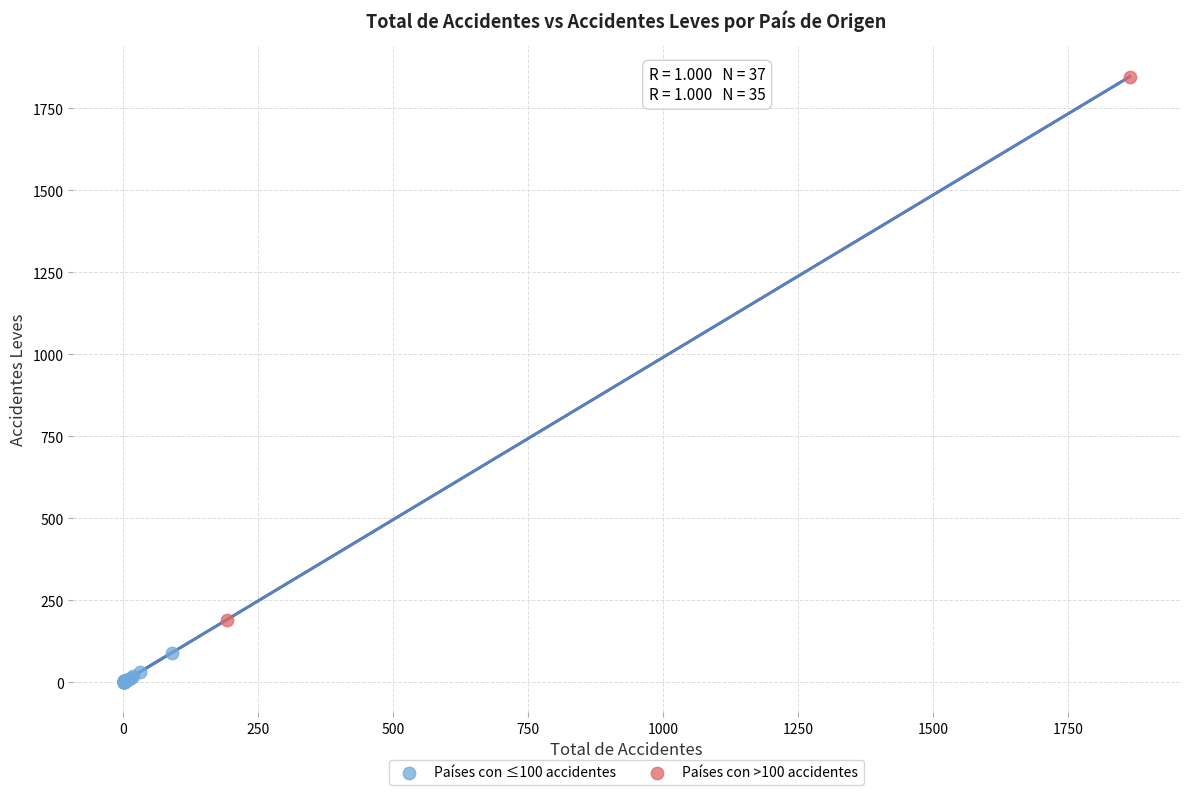

What are all the series names shown in the legend?

Países con ≤100 accidentes, Países con >100 accidentes